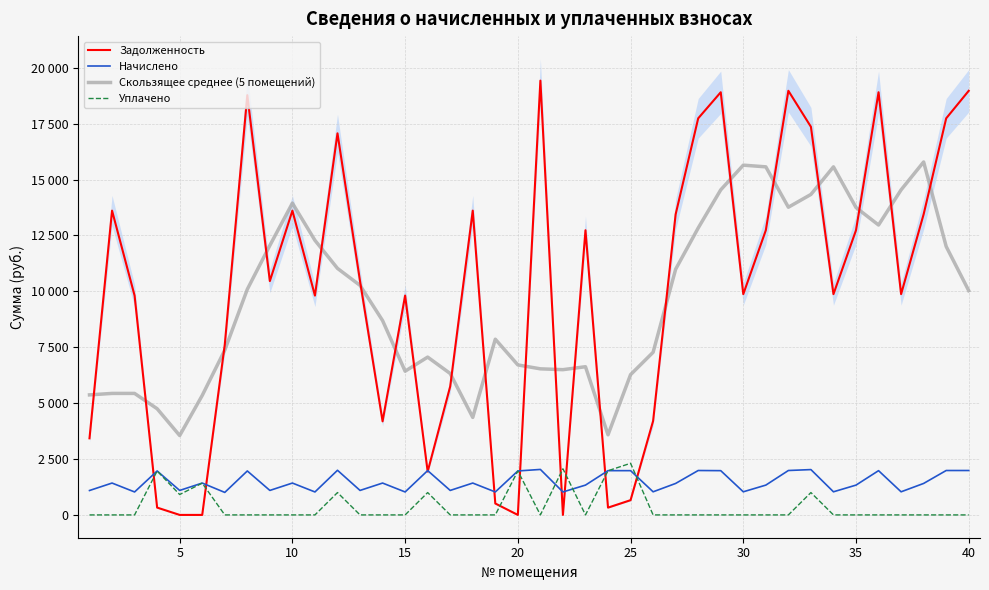

What is the highest value of the Скользящее среднее (5 помещений) series?

15787.7